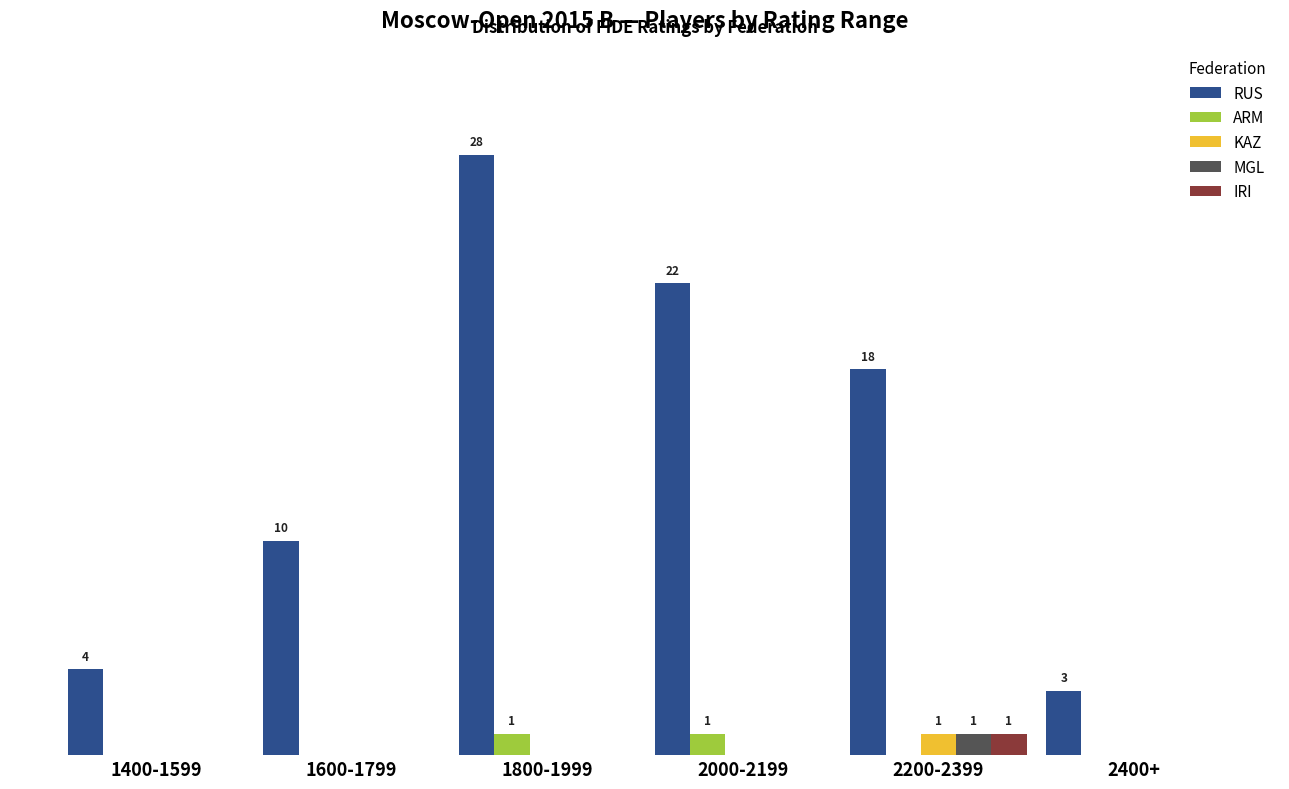

What position from the left is 2000-2199?

4